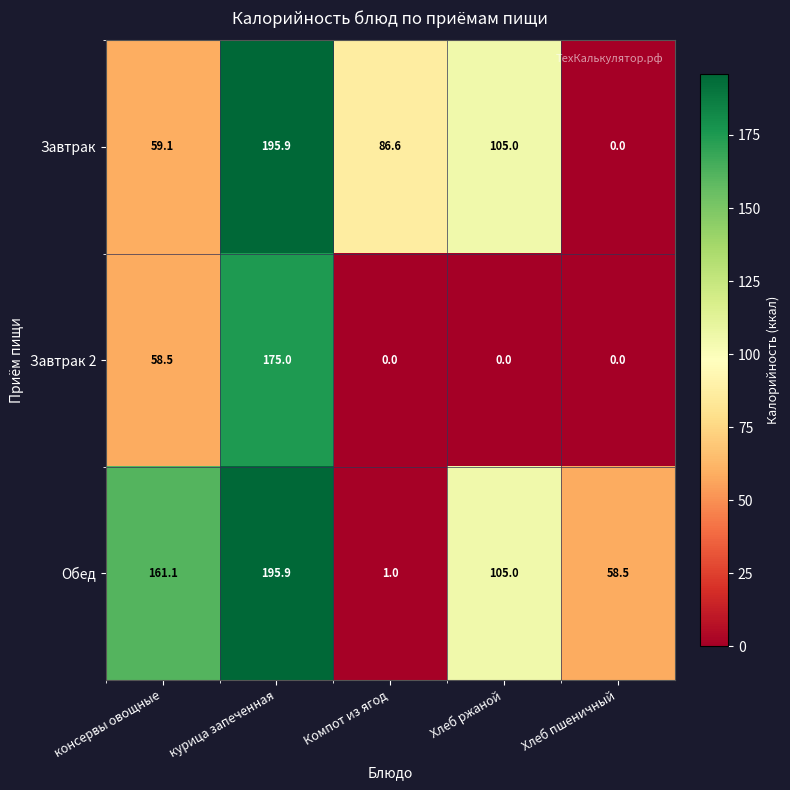

What is the spread (max minus min) of values at Хлеб ржаной?

105.0